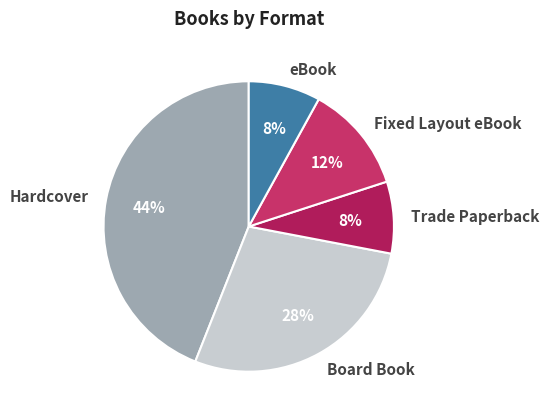

Combined, do eBook and Hardcover account for over 50%?

Yes